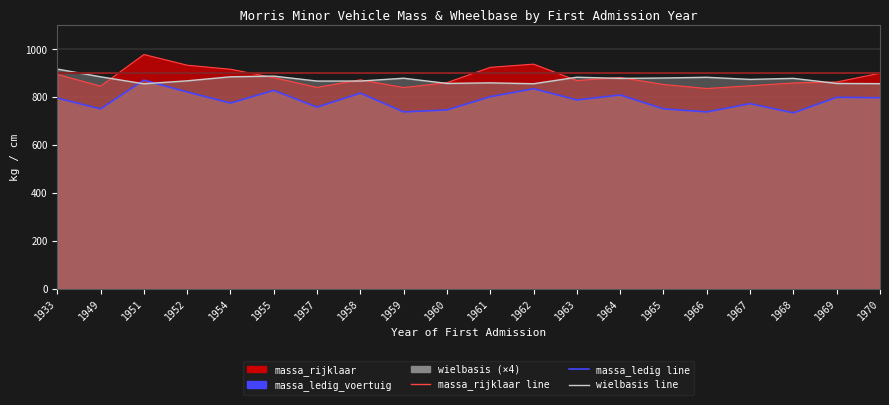

How many intersections are there between wielbasis line and massa_rijklaar line?

9